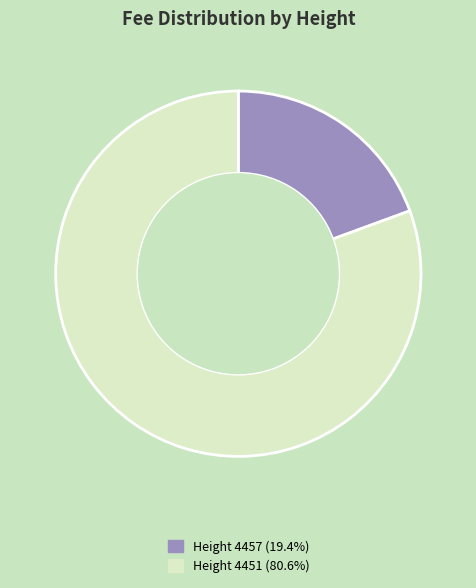

Does any single category account for the majority?

Yes